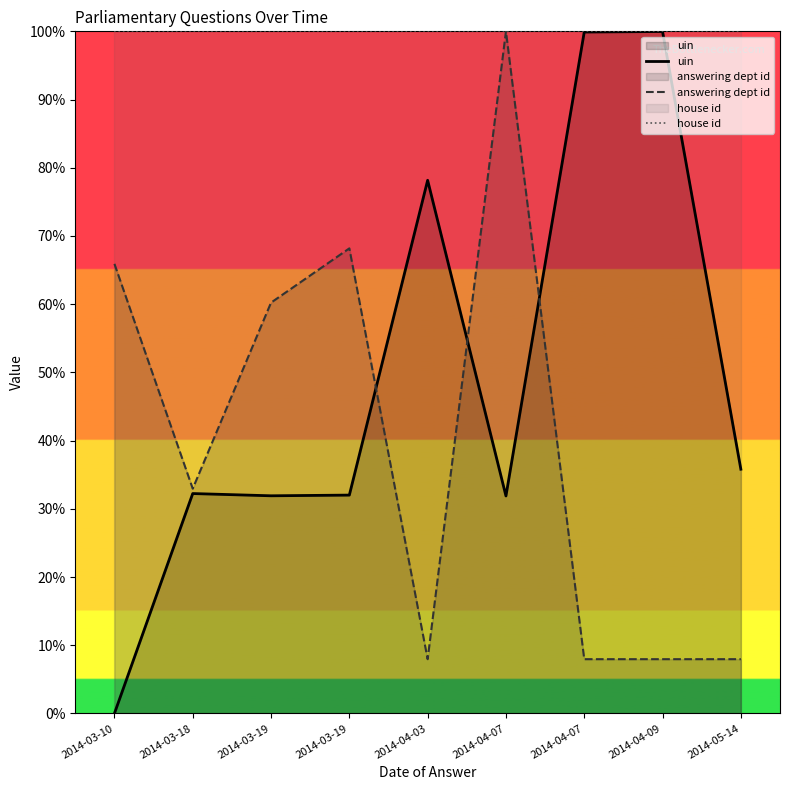

How many values in the answering dept id series are below 32?

4